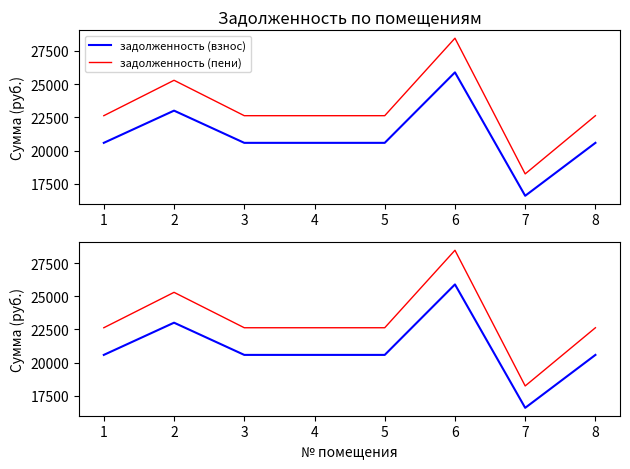

Is this an area chart (filled region under the line)?

No